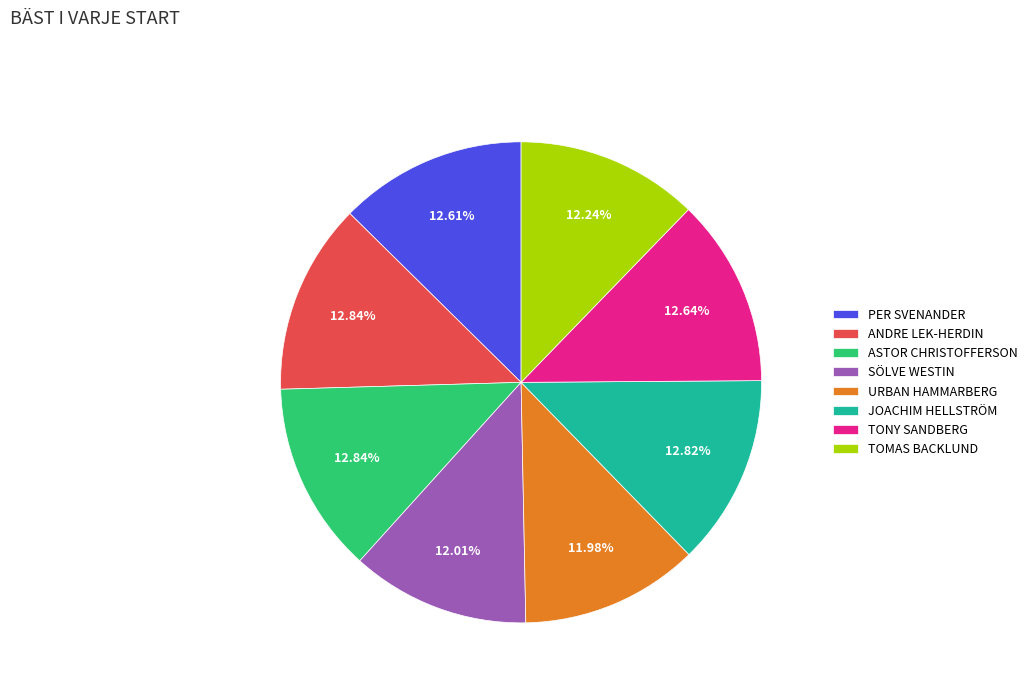

What percentage is the URBAN HAMMARBERG slice, to the nearest percent?

12%